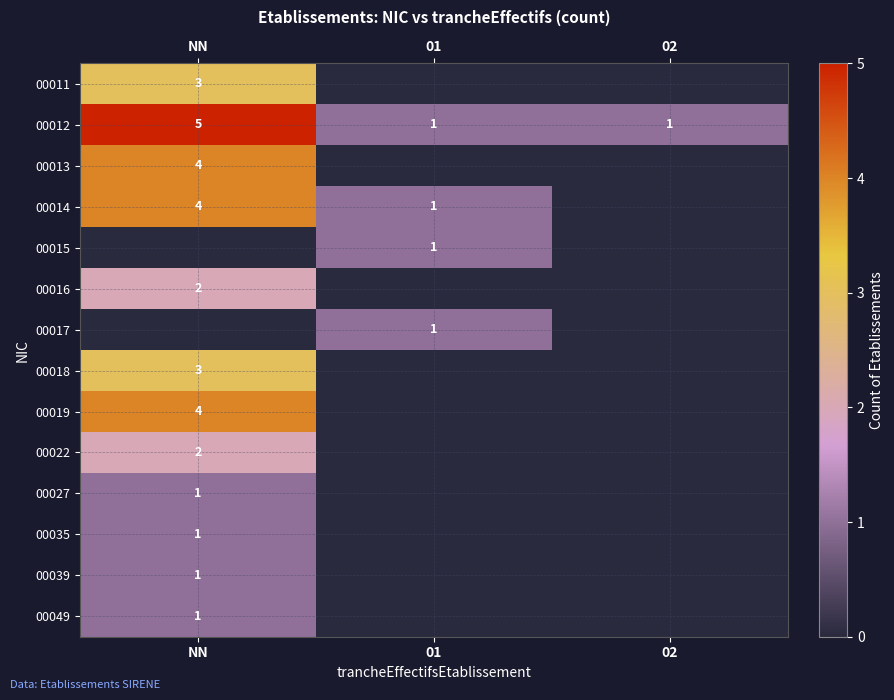

What is the sum of all 00012 values?

7